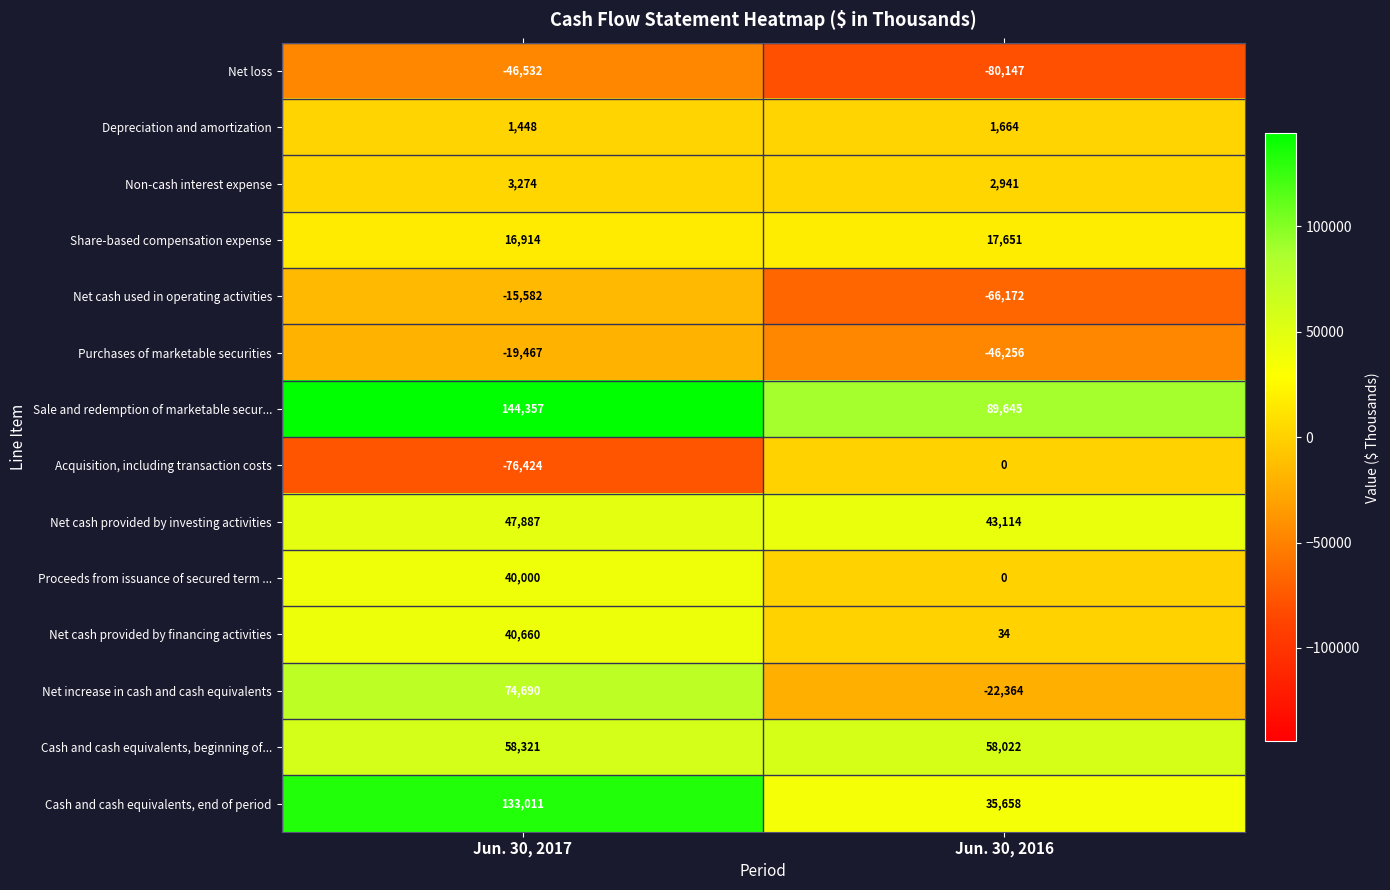

What is the difference between the Net increase in cash and cash equivalents values at Jun. 30, 2017 and Jun. 30, 2016?

97054